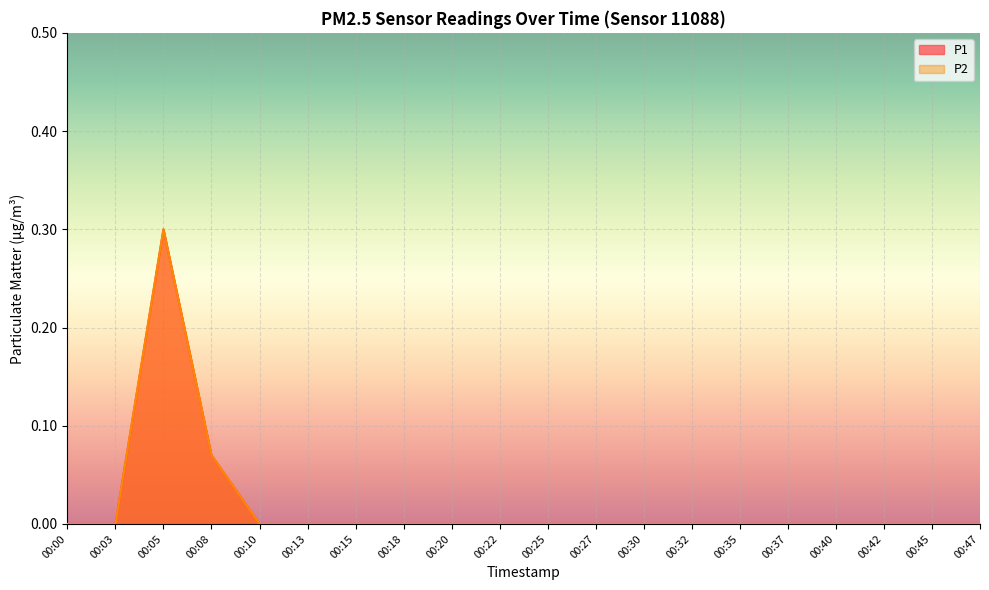

True or false: P2 and P1 cross at least once.

False